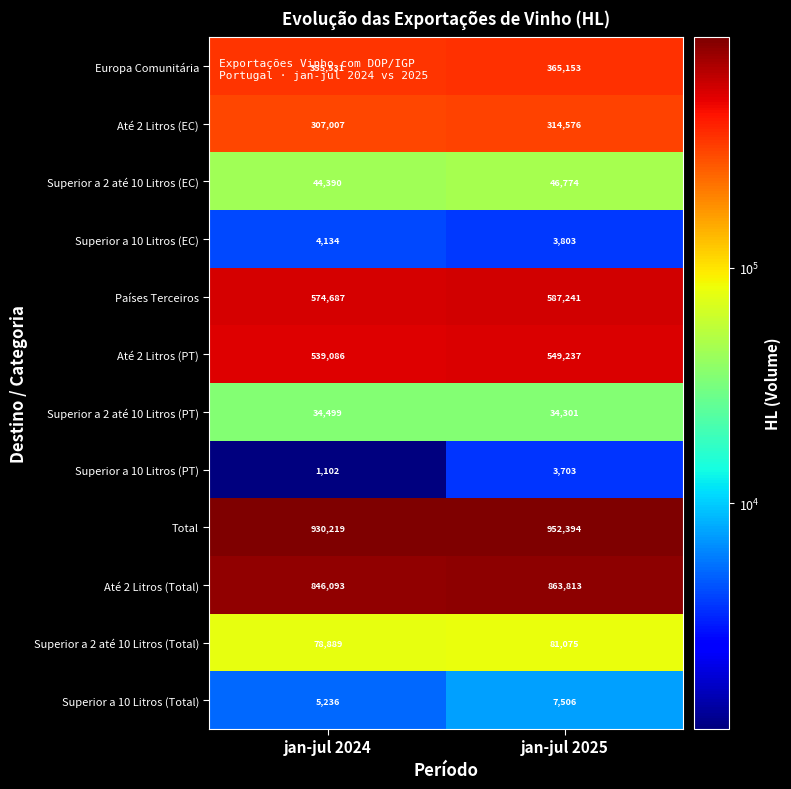

What is the total value across all series at jan-jul 2024?

3720873